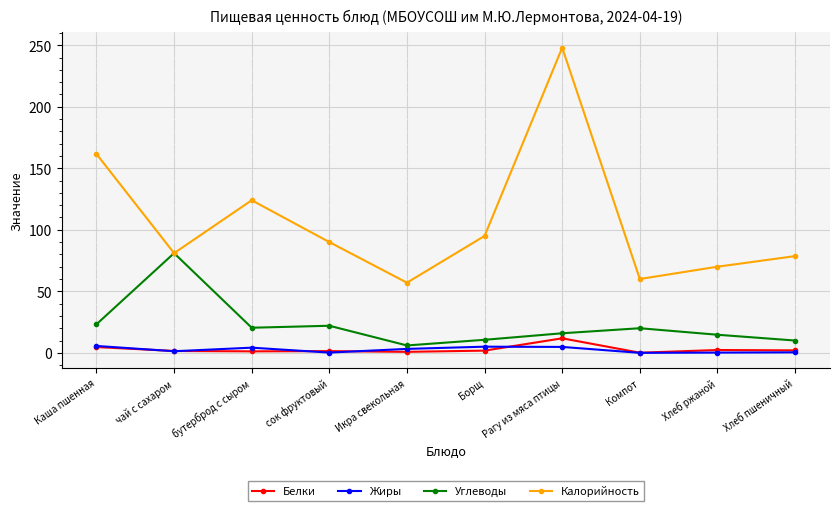

Where is Калорийность nearest to the value 152?

Каша пшенная